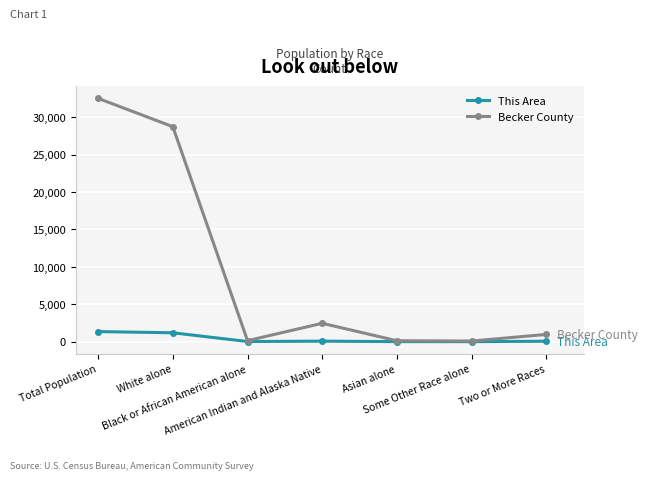

What is the maximum value for This Area?

1350